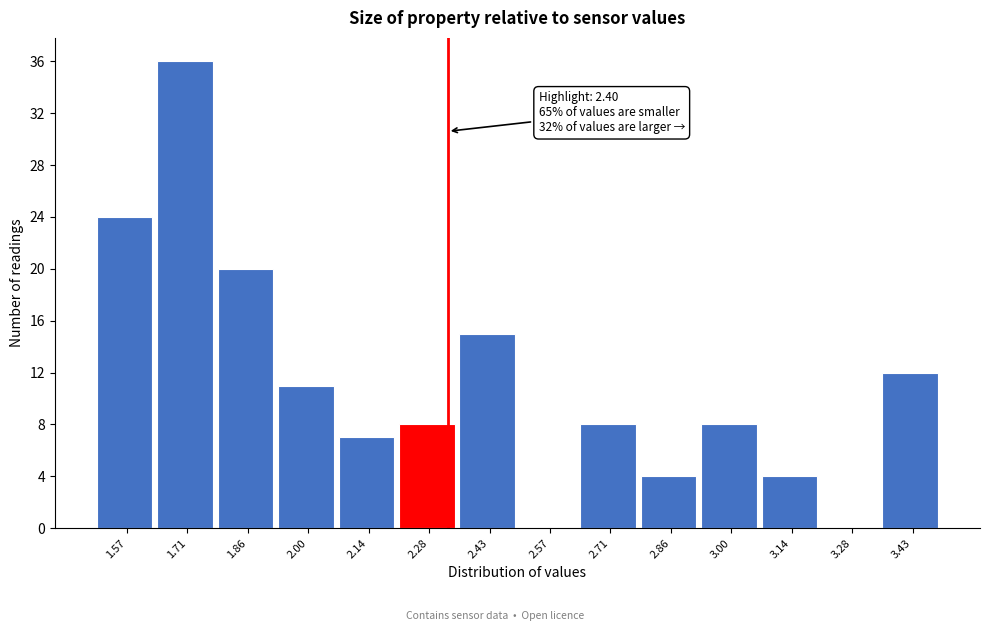

Reading left to right, list all the values displayed in this chart.

1.57=24	1.71=36	1.86=20	2.00=11	2.14=7	2.28=8	2.43=15	2.57=0	2.71=8	2.86=4	3.00=8	3.14=4	3.28=0	3.43=12